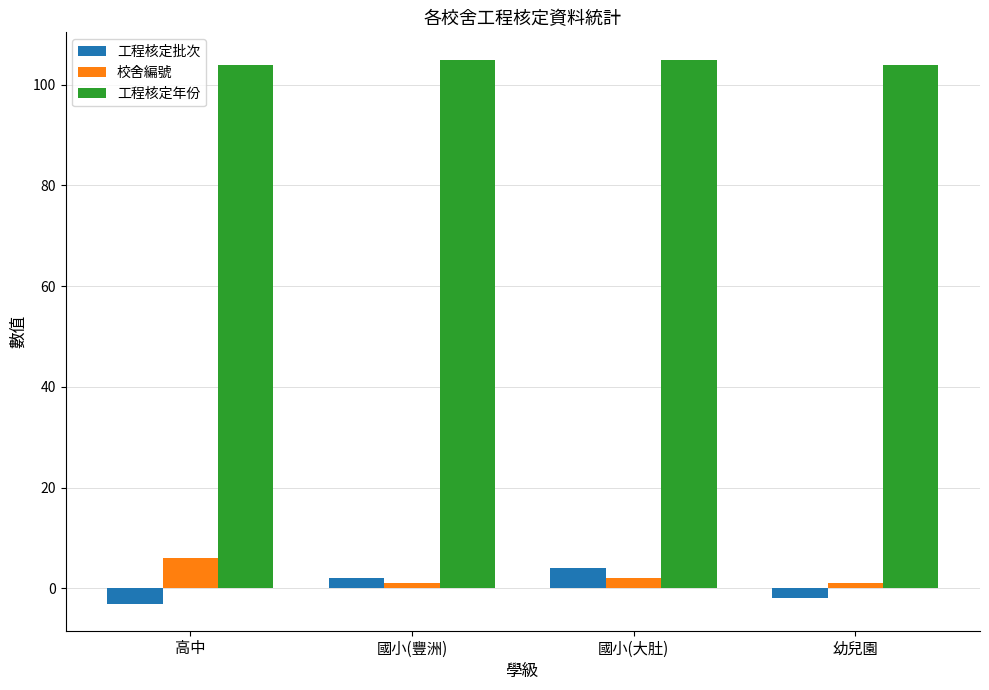

What is the sum of the 工程核定批次 values at 高中 and 幼兒園?

-5